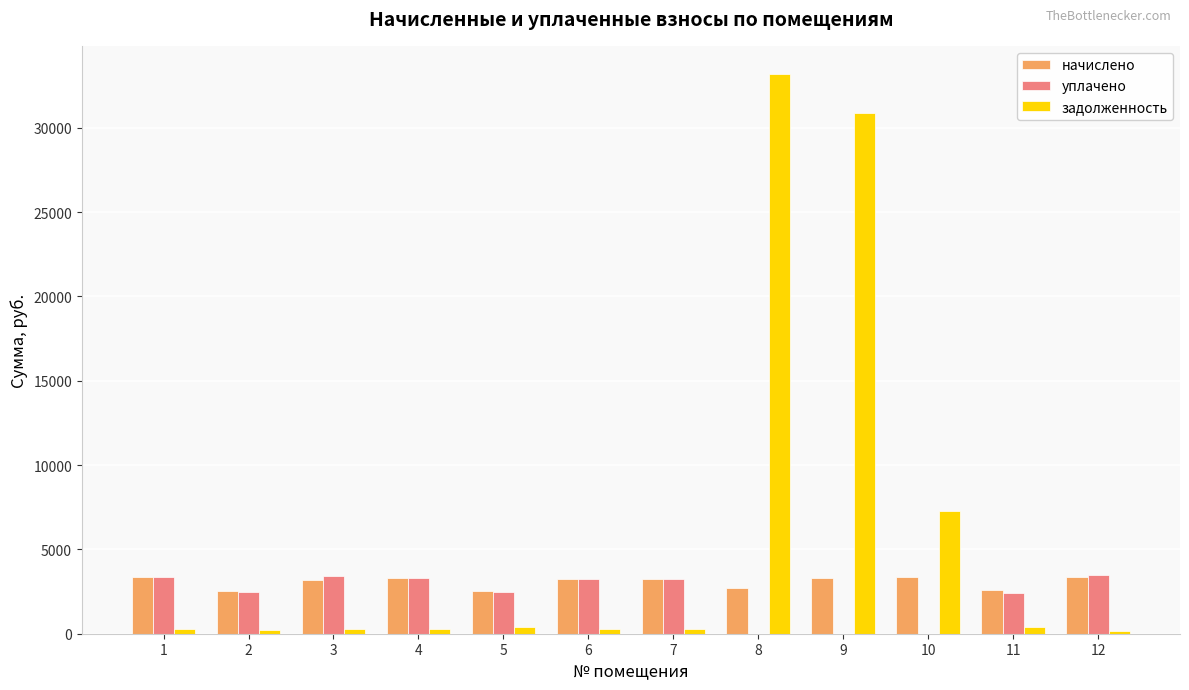

The value of начислено at 4 is 3324.7. True or false?

True